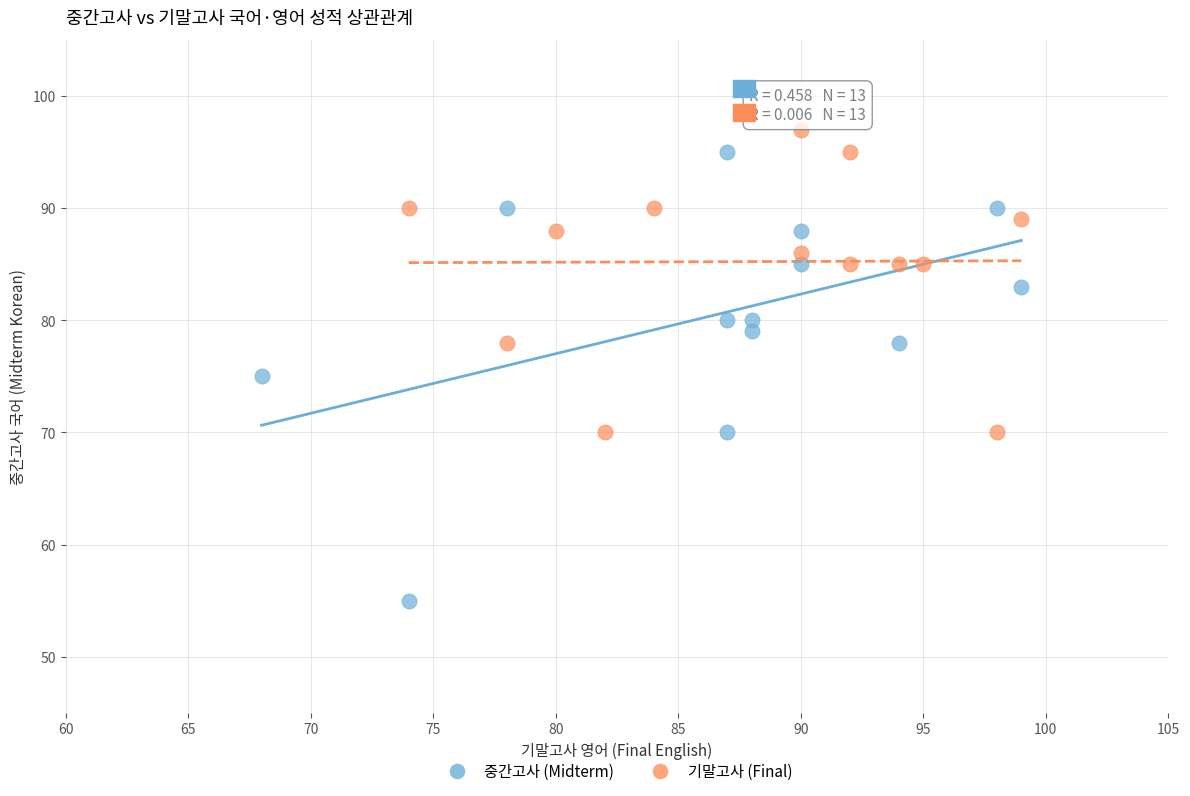

Which series has the largest Y range (max minus min)?

중간고사 (Midterm)